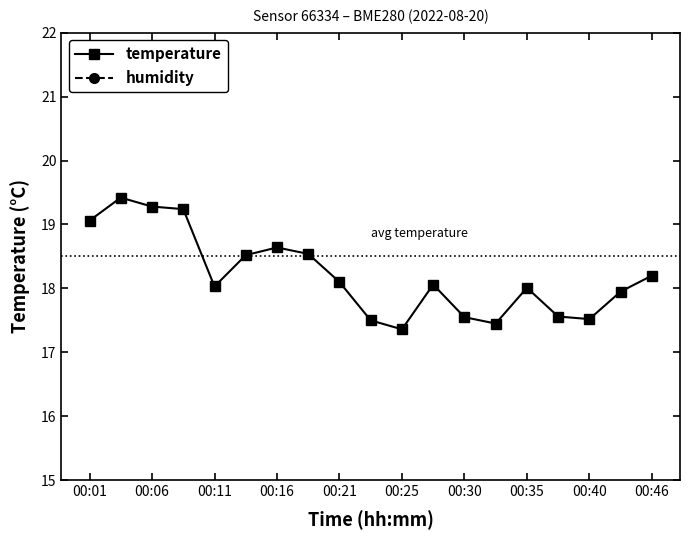

What is the highest value of the temperature series?

19.4